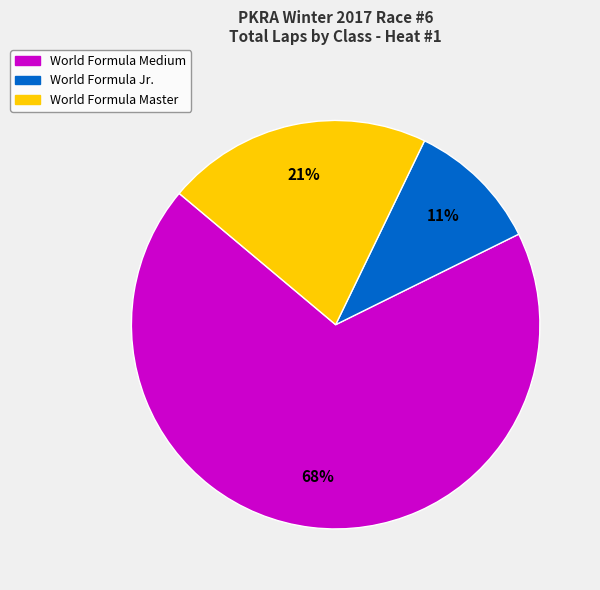

Which category has the smallest portion of the pie?

World Formula Jr.